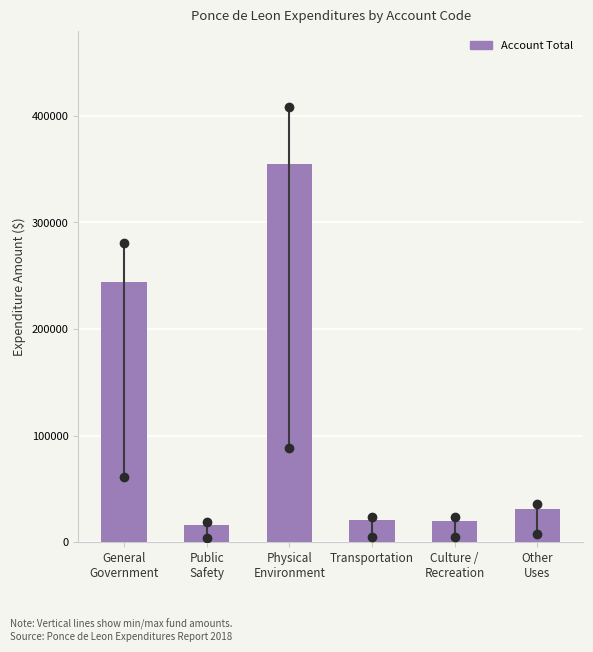

What is the value of the 6th bar from the left?

31103